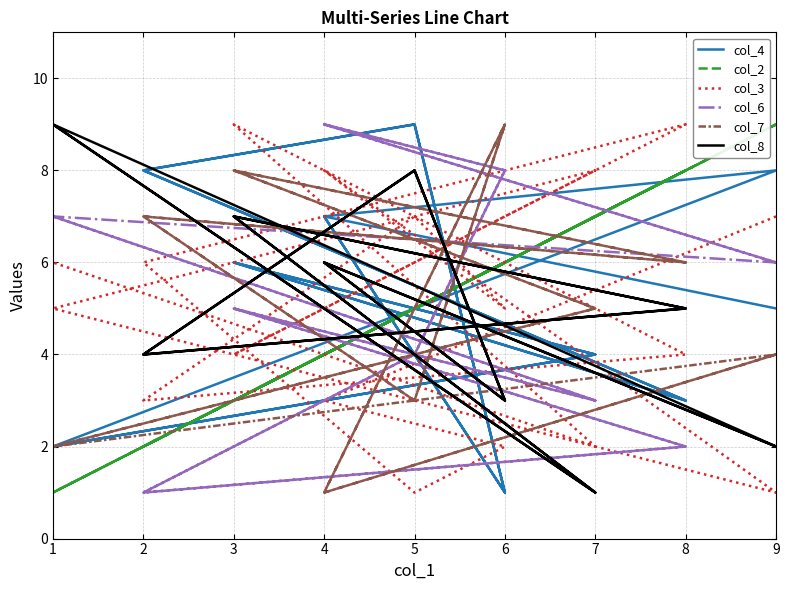

Does the chart have visible grid lines?

Yes